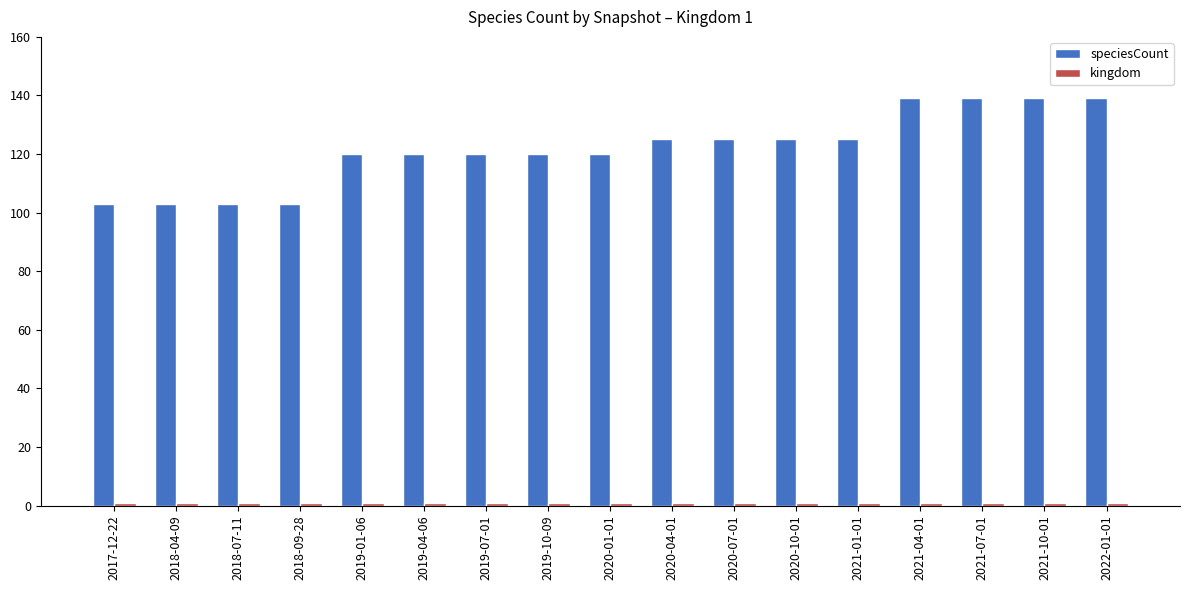

Which series has the largest range (max minus min)?

speciesCount